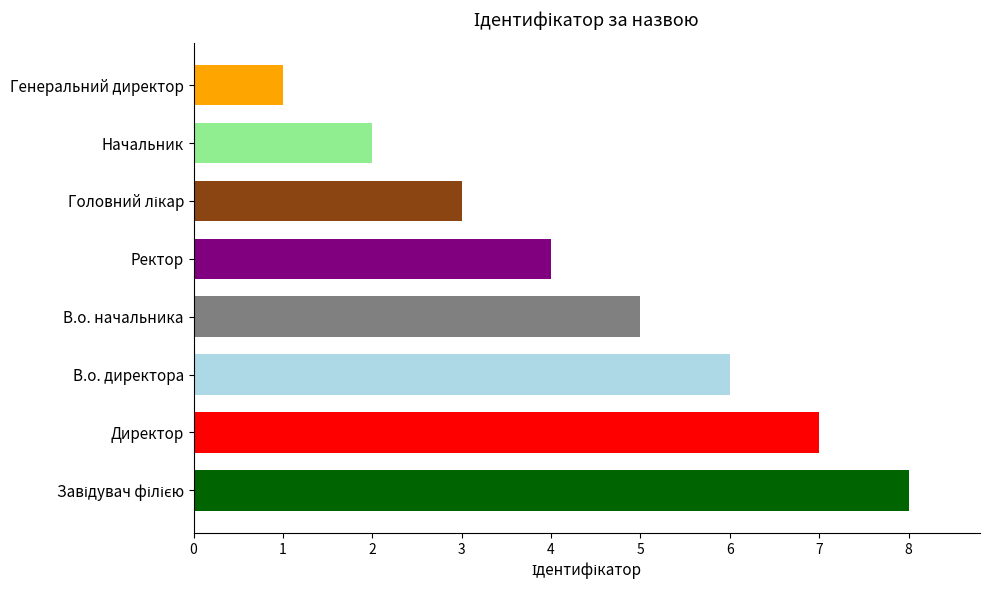

Which category has the lowest value across all series?

Генеральний директор